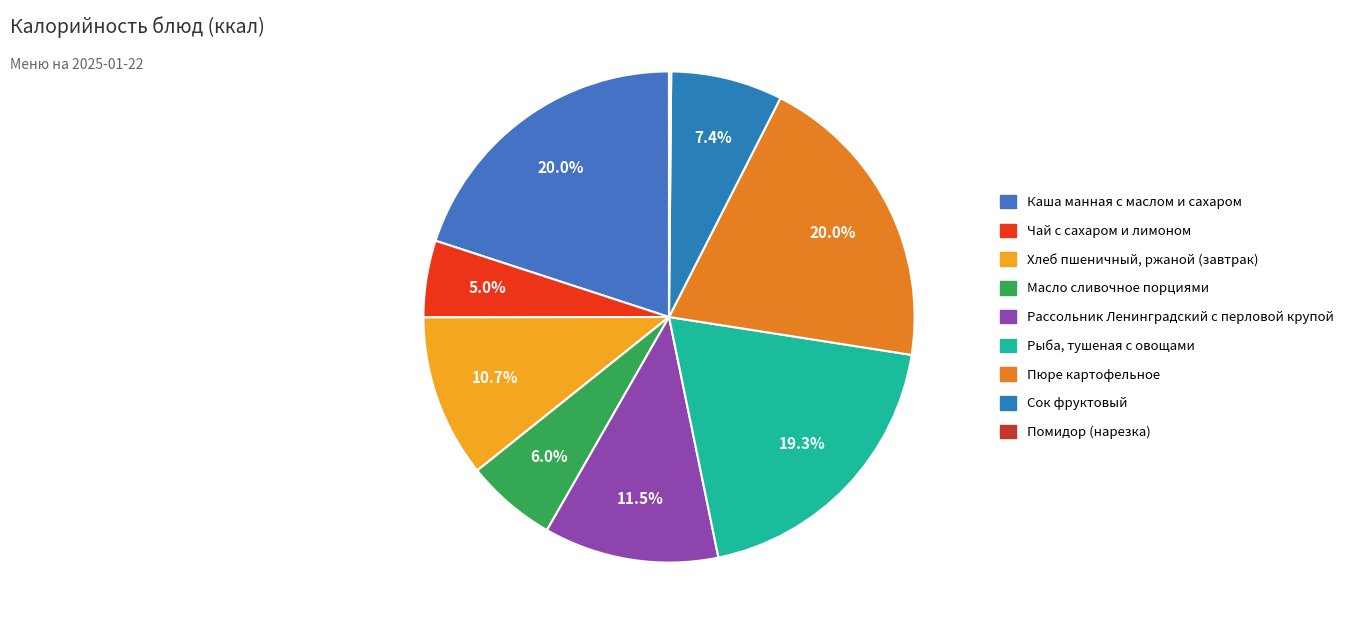

What percentage is the Рассольник Ленинградский с перловой крупой slice, to the nearest percent?

12%